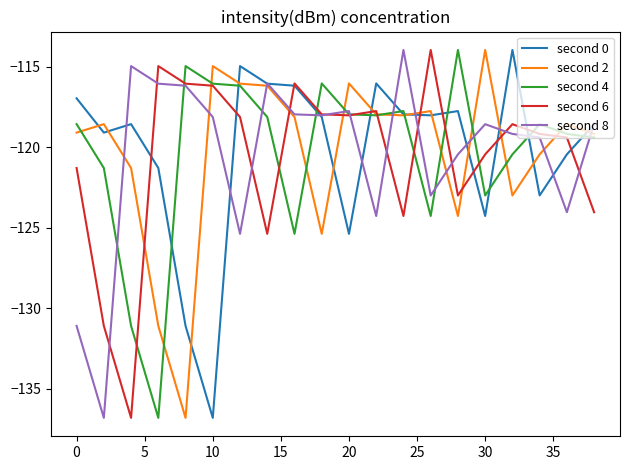

What is the lowest value of the second 4 series?

-136.8